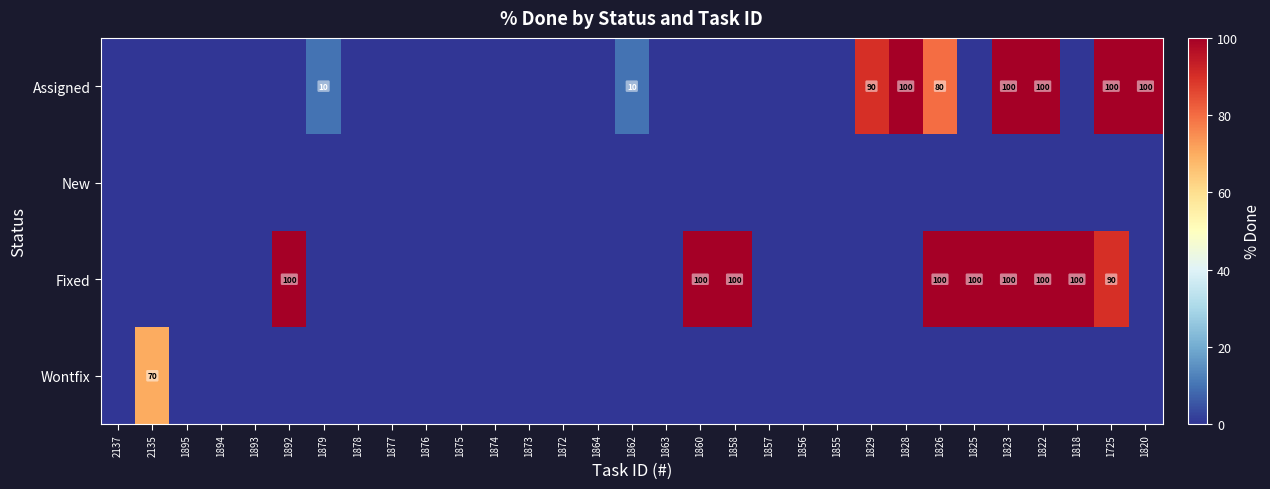

At how many categories does at least one series exceed 81?

12